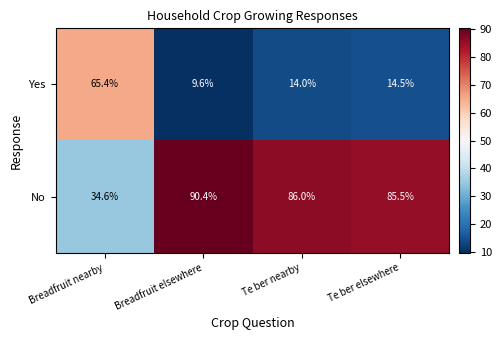

How many categories are shown in the chart?

4